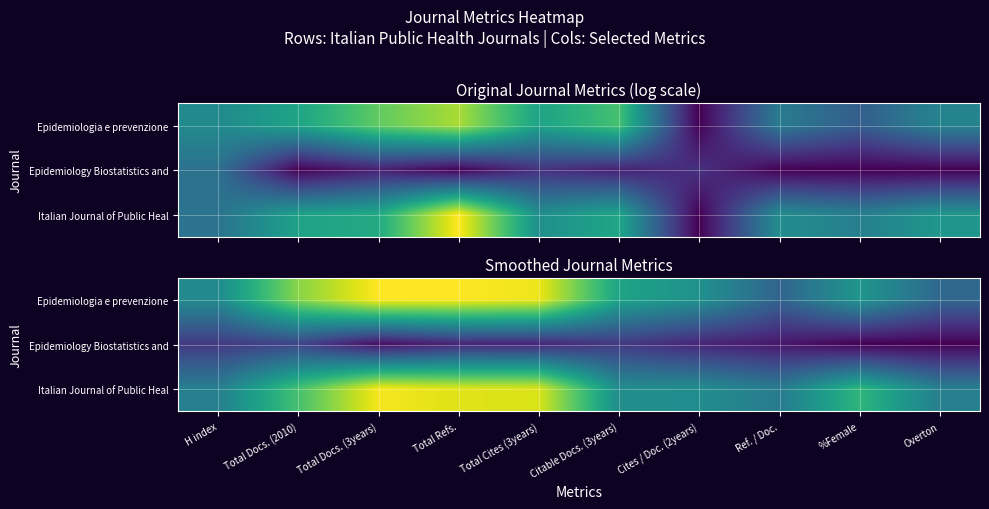

What is the approximate value of Epidemiology Biostatistics and at Citable Docs. (3years)?

1.0